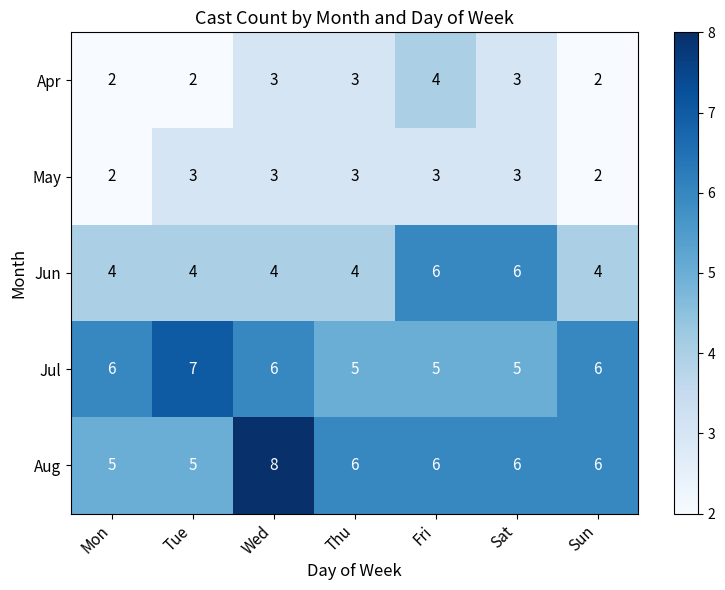

What is the spread (max minus min) of values at Sun?

4